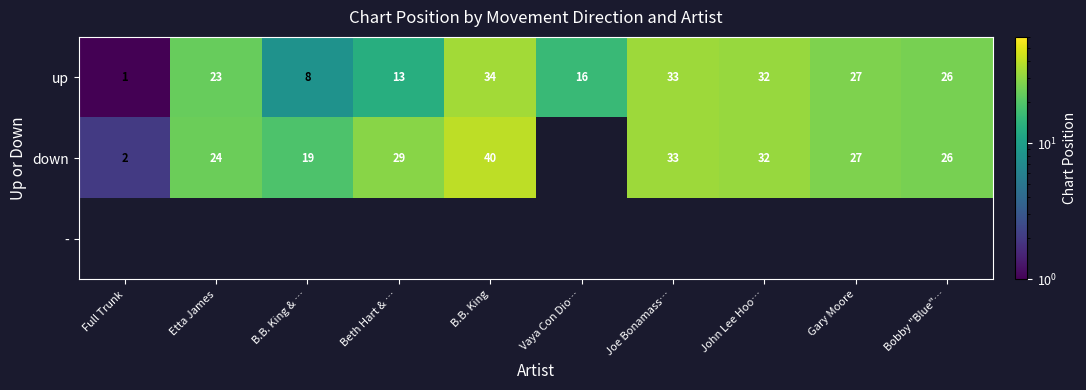

Is the value of down at B.B. King & … greater than the value of up at Joe Bonamass…?

No